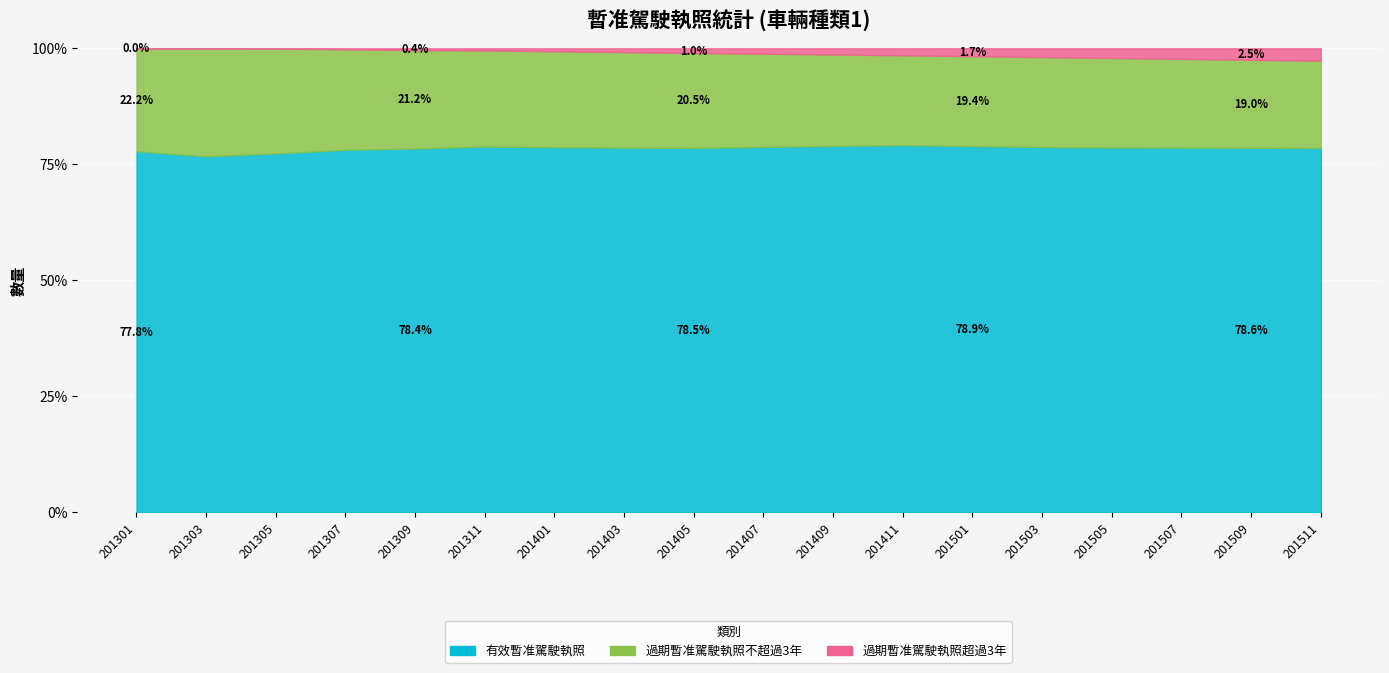

Is the value of 過期暫准駕駛執照超過3年 at 201409 greater than the value of 過期暫准駕駛執照不超過3年 at 201507?

No